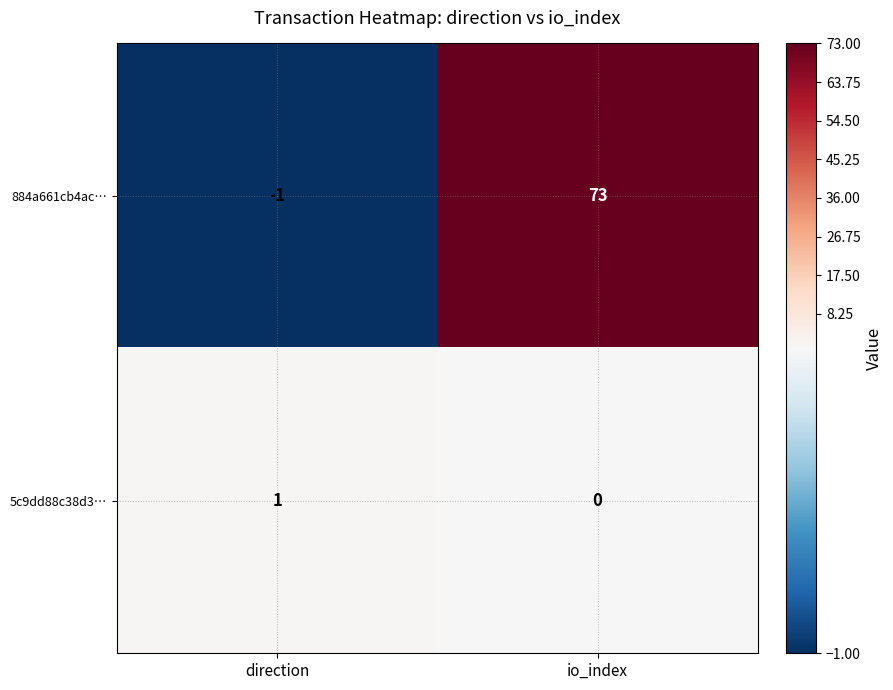

At which category is the sum across all series the highest?

io_index